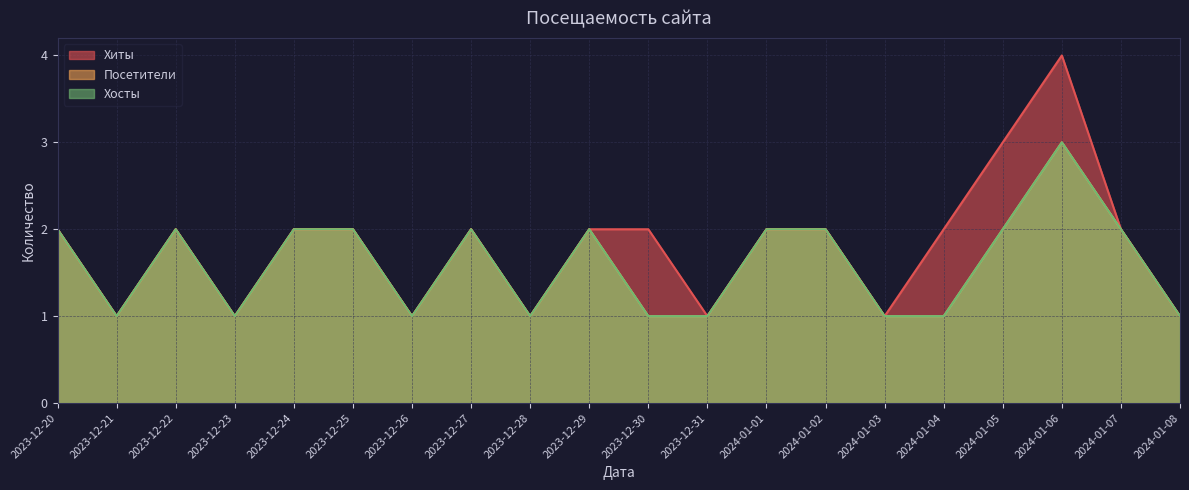

What is the difference between the Посетители values at 2023-12-27 and 2023-12-31?

1